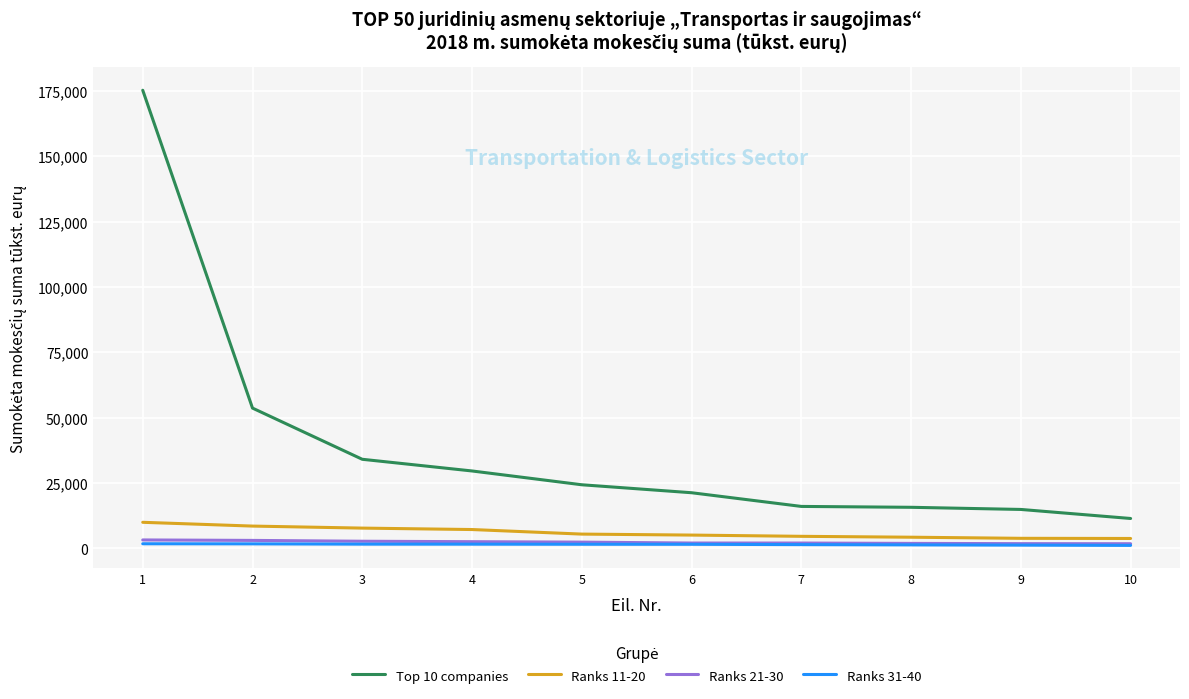

What is the greatest value displayed?

175325